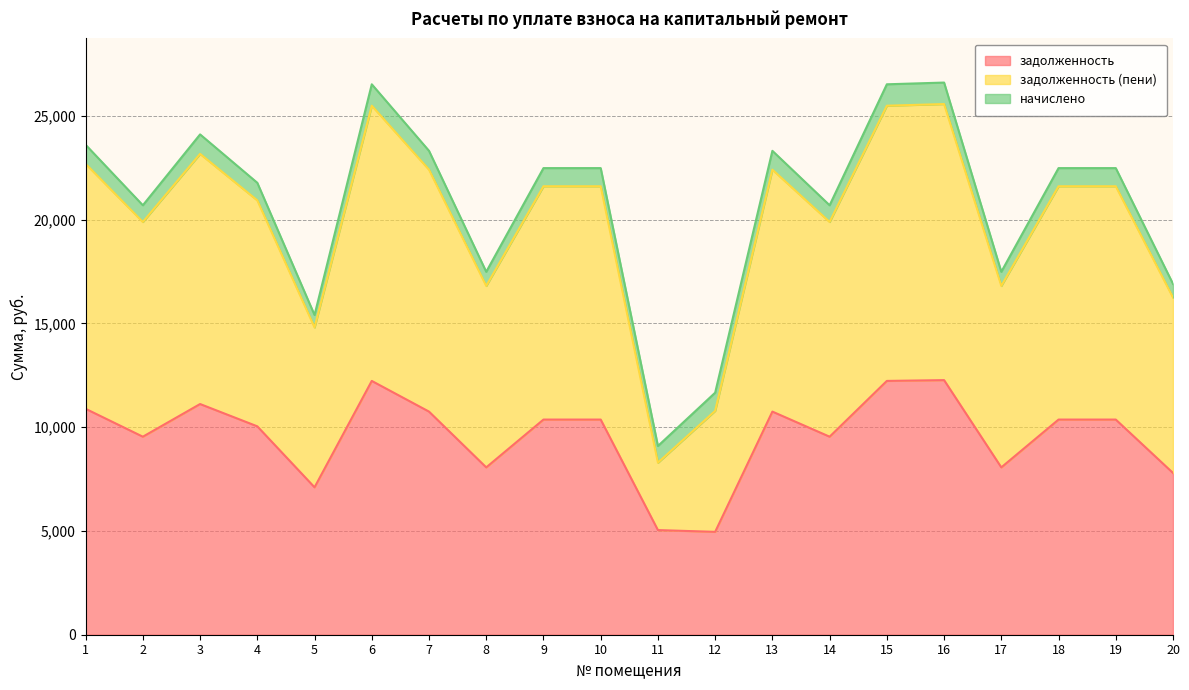

Where is задолженность (пени) nearest to the value 16931?

8